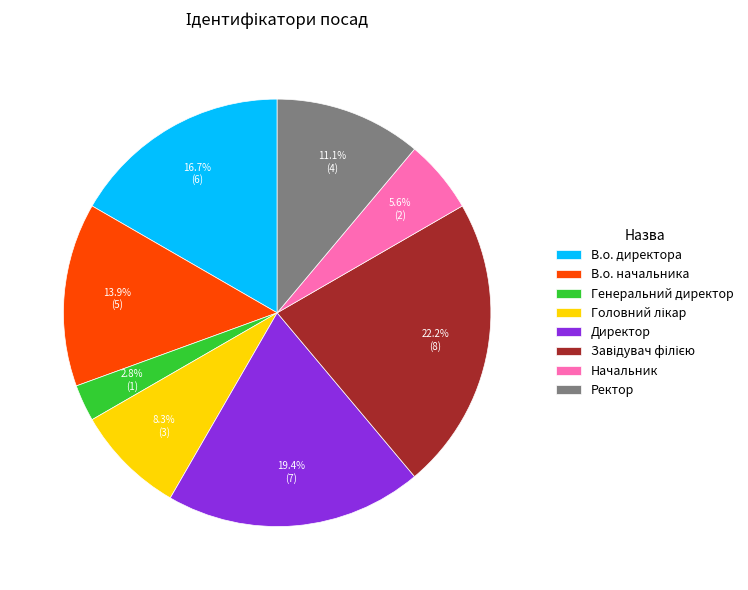

What percentage is the Директор slice, to the nearest percent?

19%